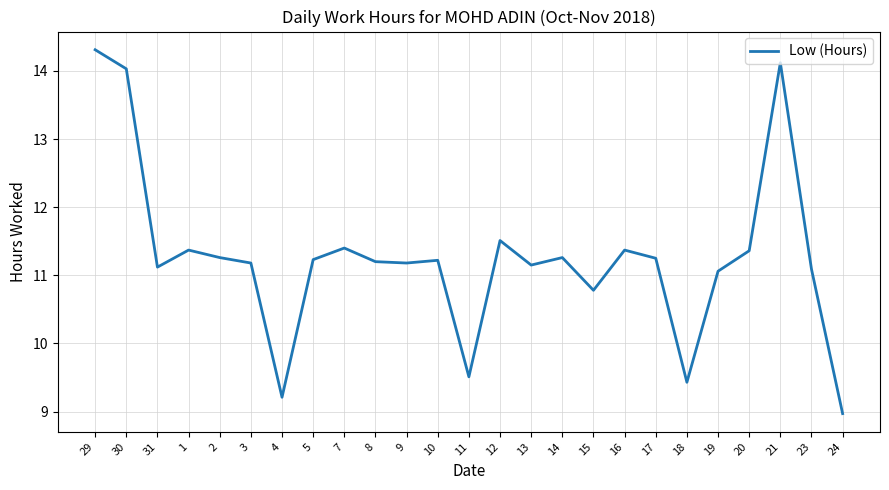

What is the difference between the maximum and second lowest values?

5.1